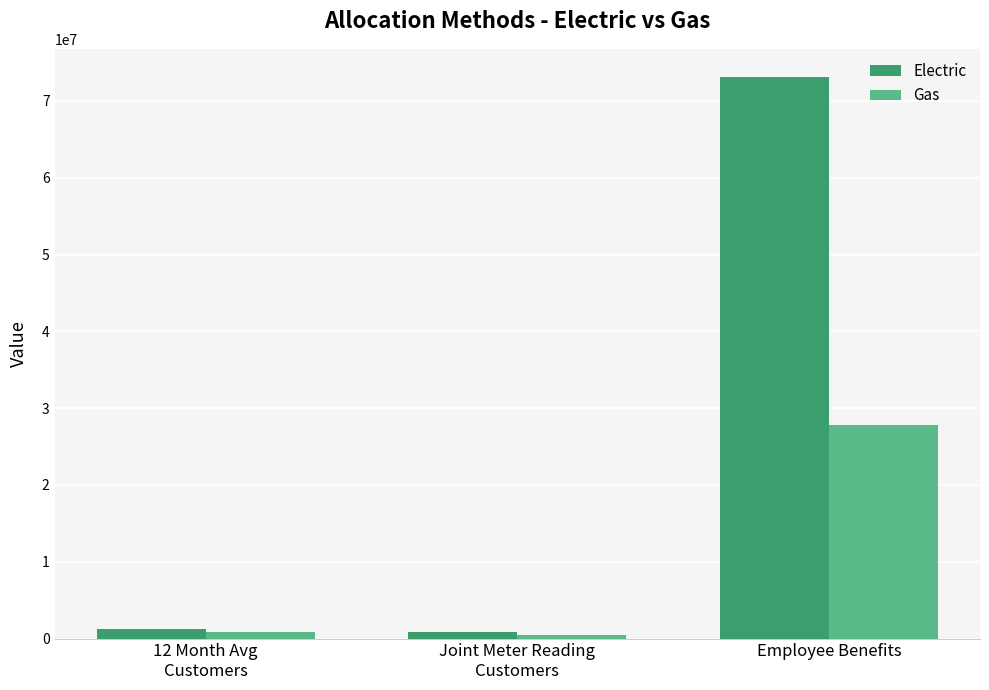

Reading right to left, list all the values displayed in this chart.

Electric: 73132522.7	826158.0	1196859.0
Gas: 27767872.5	491617.0	860438.0